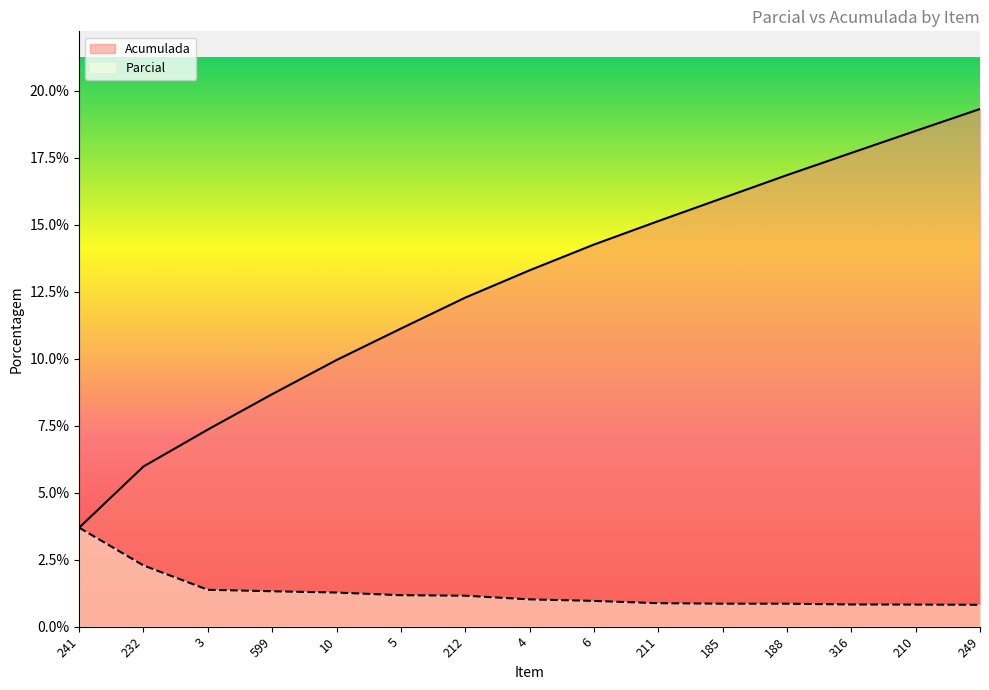

Between 3 and 188, which is larger?

3